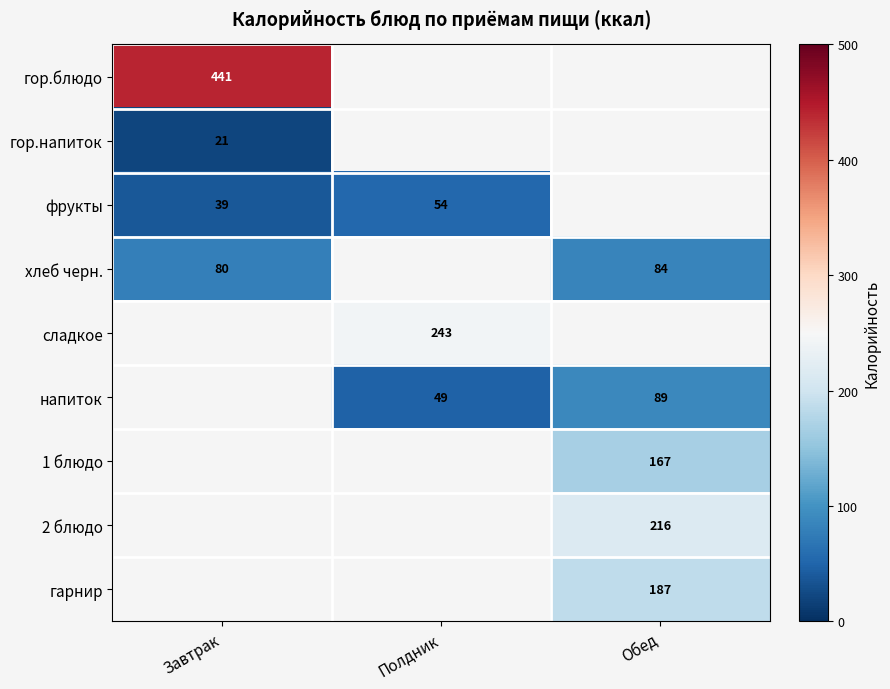

True or false: напиток has a value of 125.1 at Обед.

False